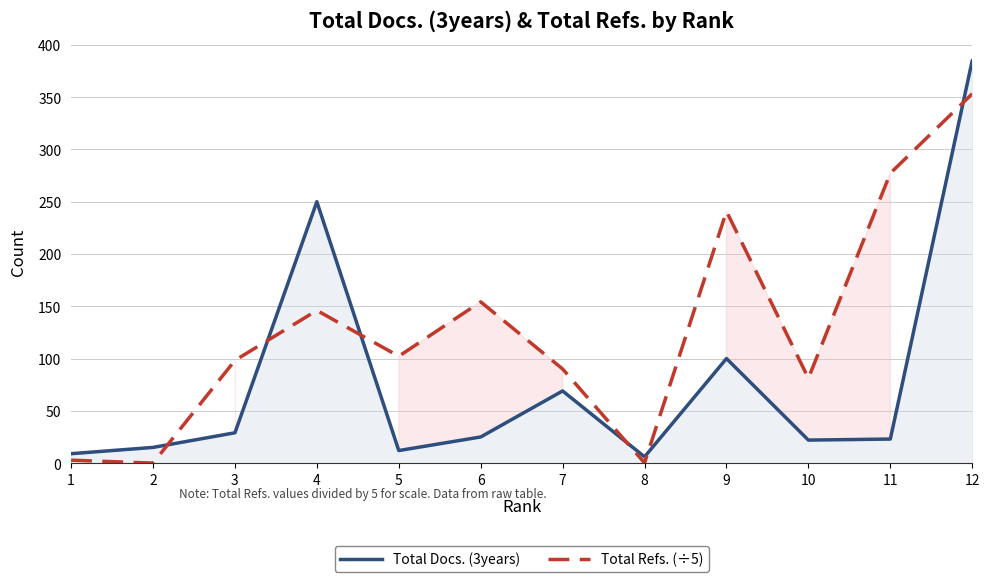

Rank the series at 7 from highest to lowest value.

Total Refs. (÷5), Total Docs. (3years)